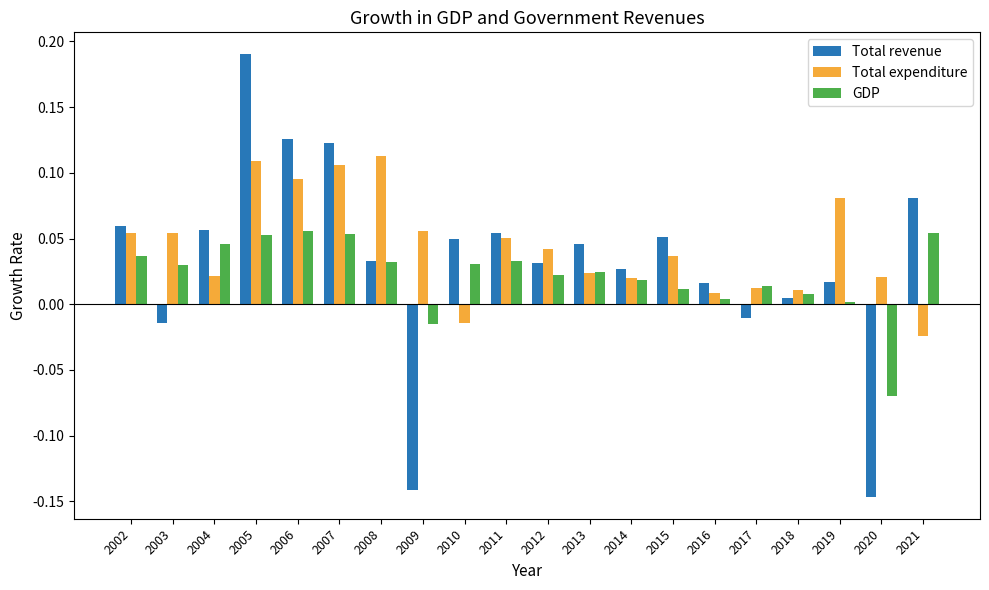

The value of Total expenditure at 2009 is 0.0. True or false?

False